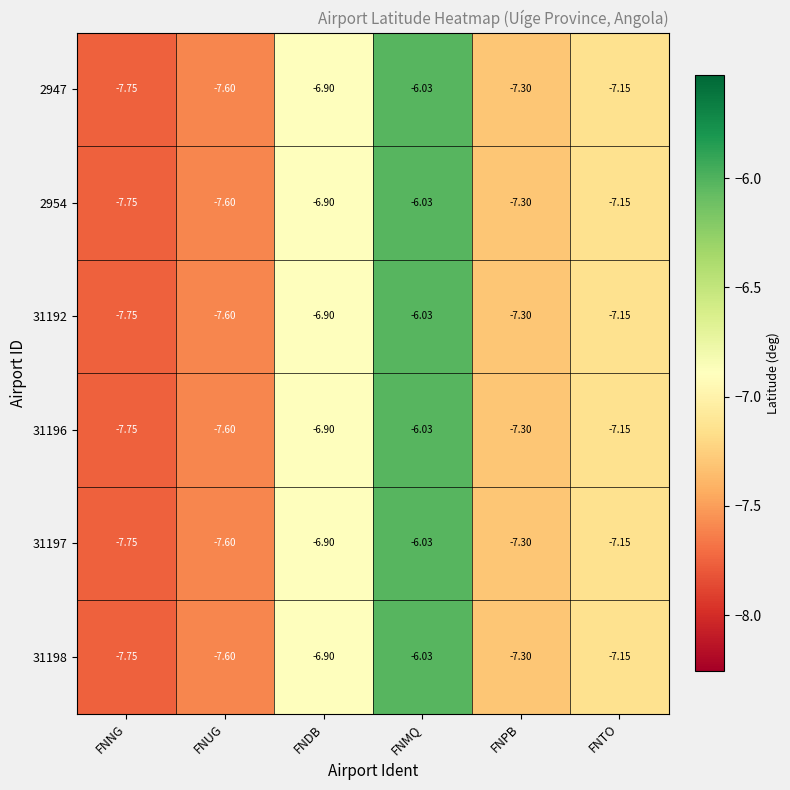

At which category does the chart reach its peak across all series?

FNMQ